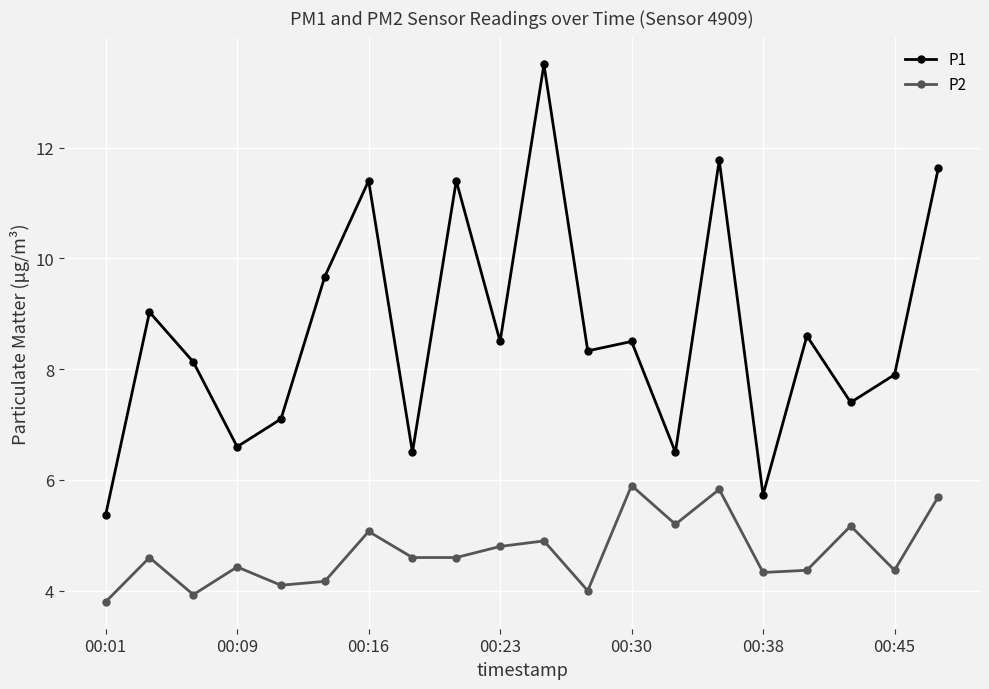

Which series has the largest total across all categories?

P1